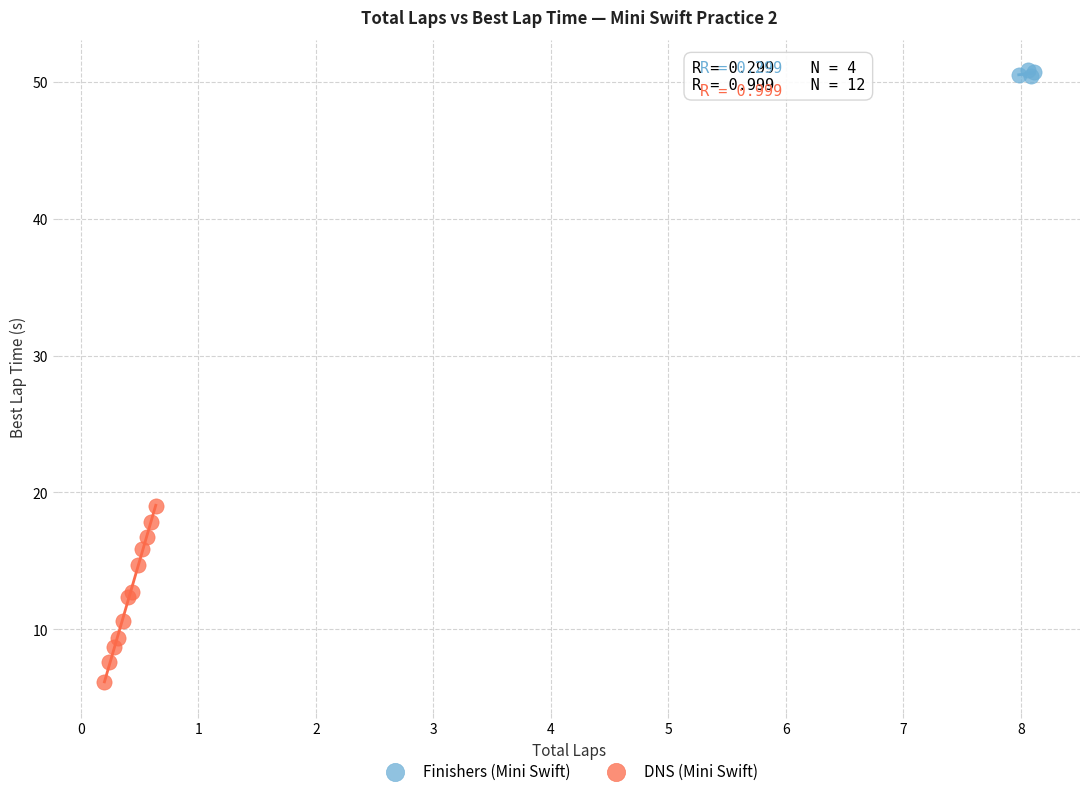

What are all the series names shown in the legend?

Finishers (Mini Swift), DNS (Mini Swift)